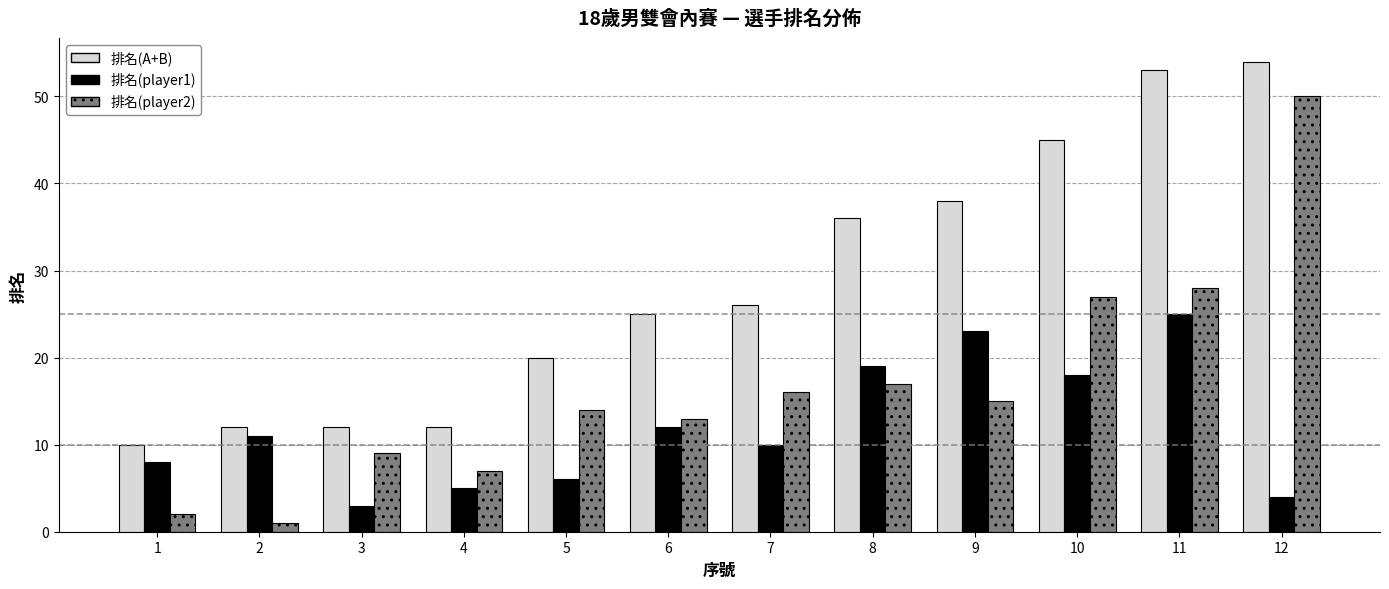

Is it true that 排名(player1) equals 29 at 8?

False